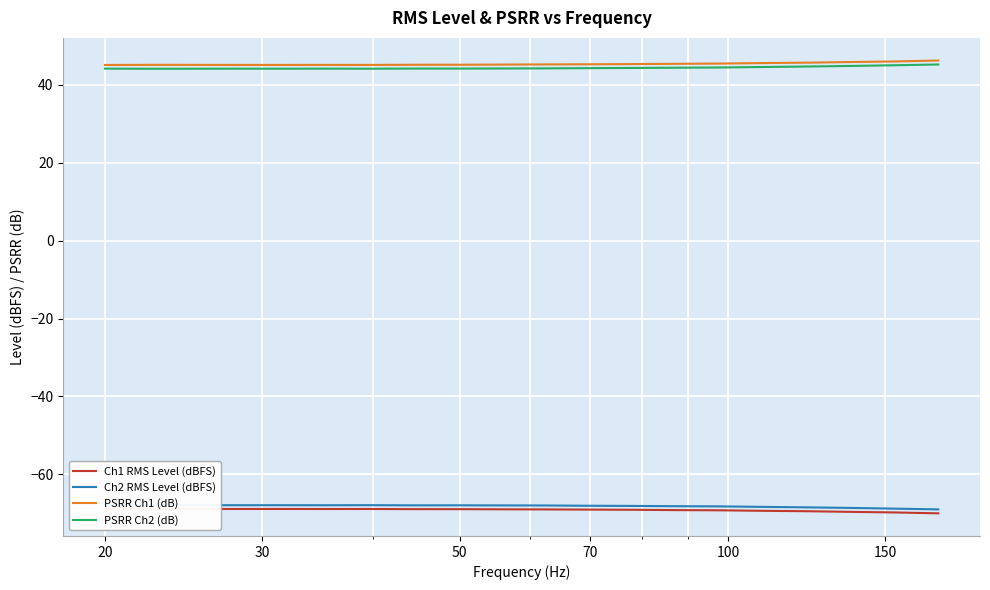

What is the highest value of the PSRR Ch1 (dB) series?

46.2